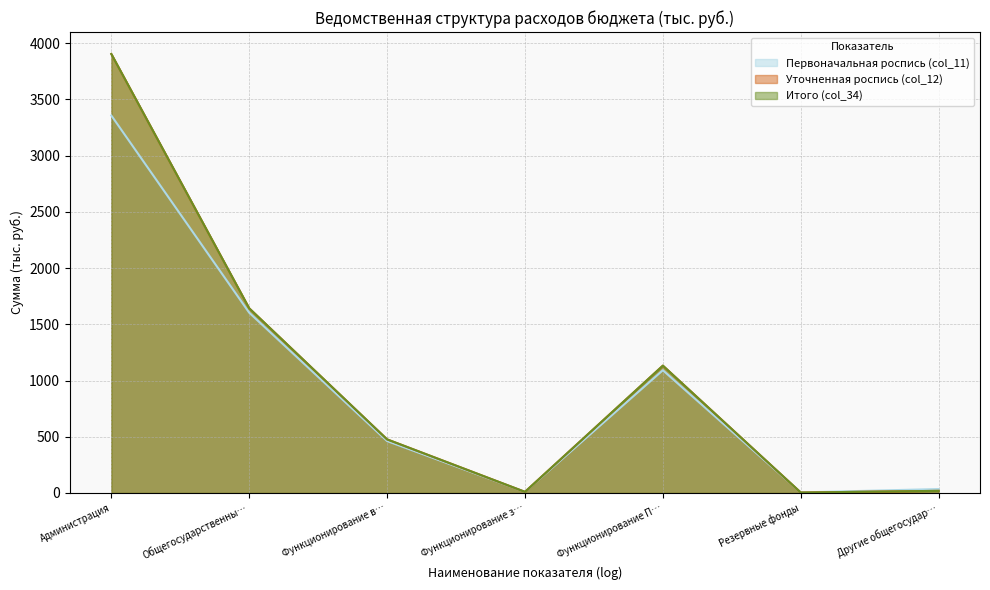

What is the spread (max minus min) of values at Другие общегосудар…?

16.0